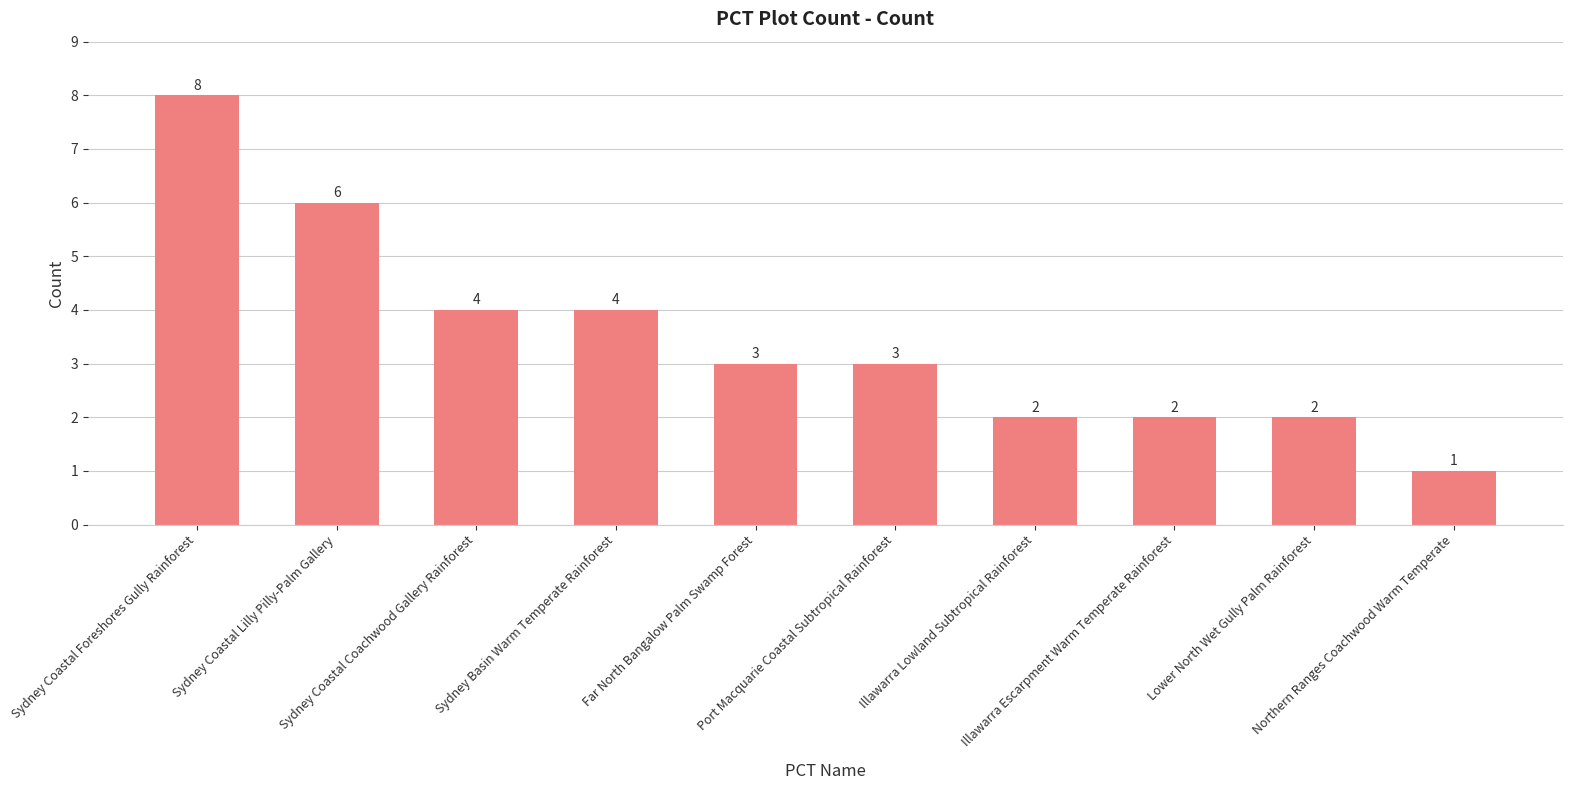

What is the value of the 6th bar from the left?

3